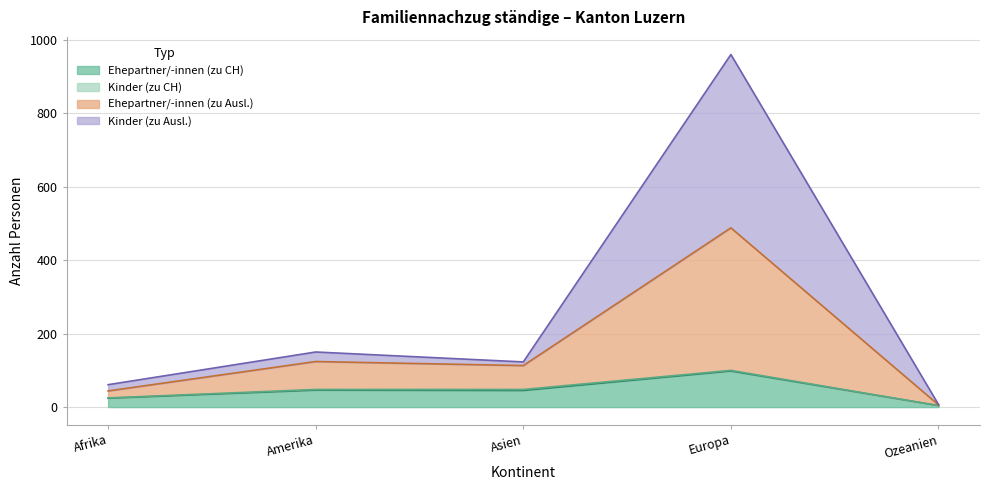

What is the sum of all Ehepartner/-innen (zu CH) values?

217